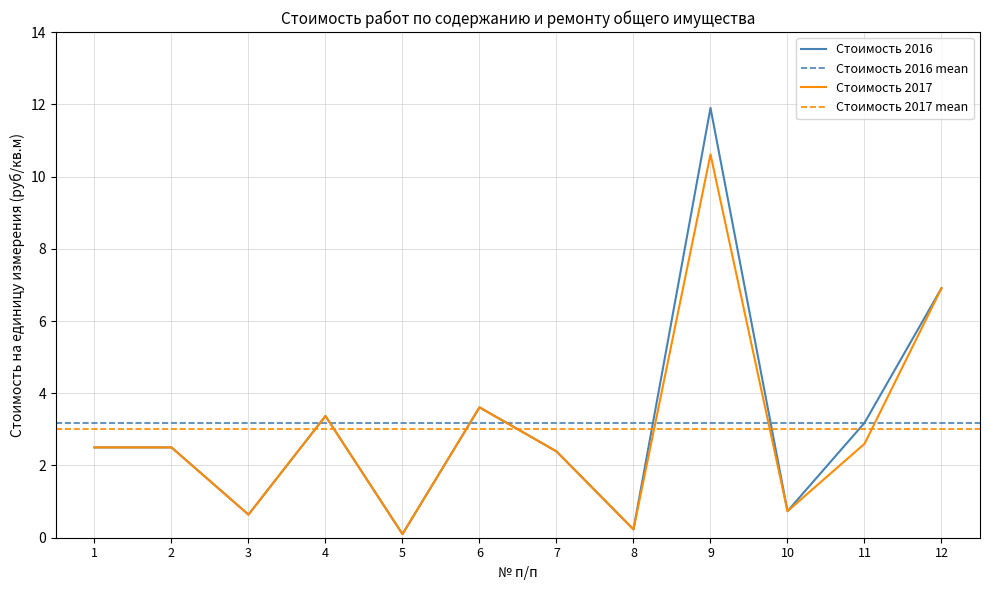

In Стоимость 2017, how many points are higher than both neighbors (excluding endpoints)?

3